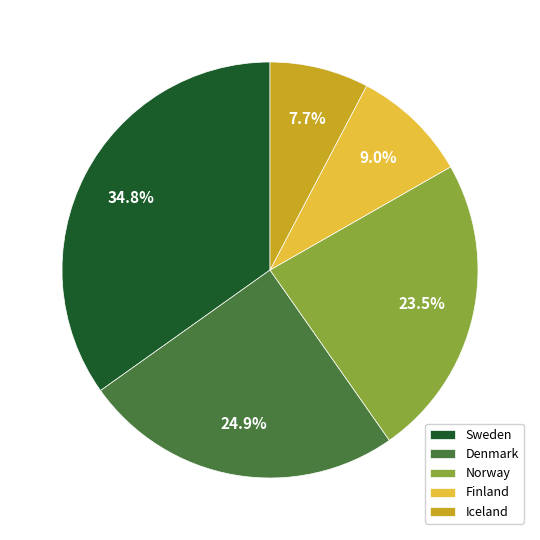

Approximately how many times larger is the value at Finland compared to Denmark?

0.4